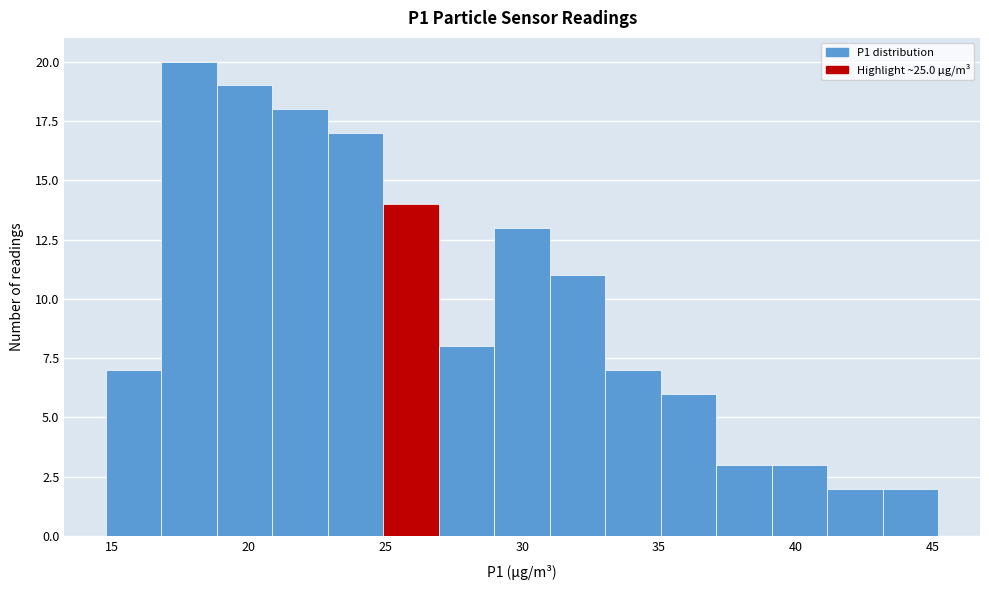

Which range on the x-axis has the tallest bar?

17 to 19